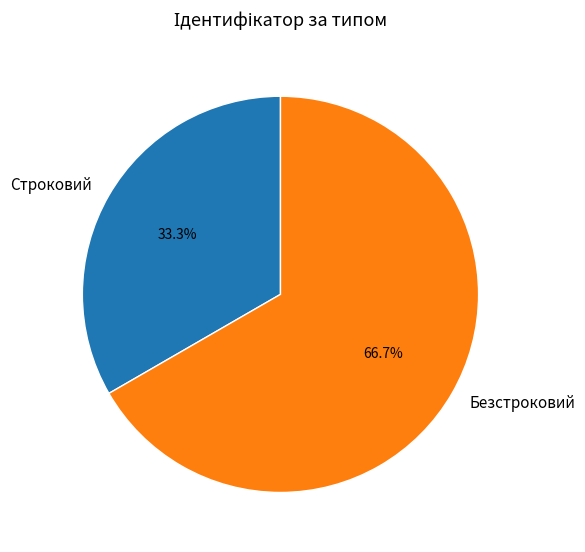

What portion of the pie excludes Строковий?

66.7%